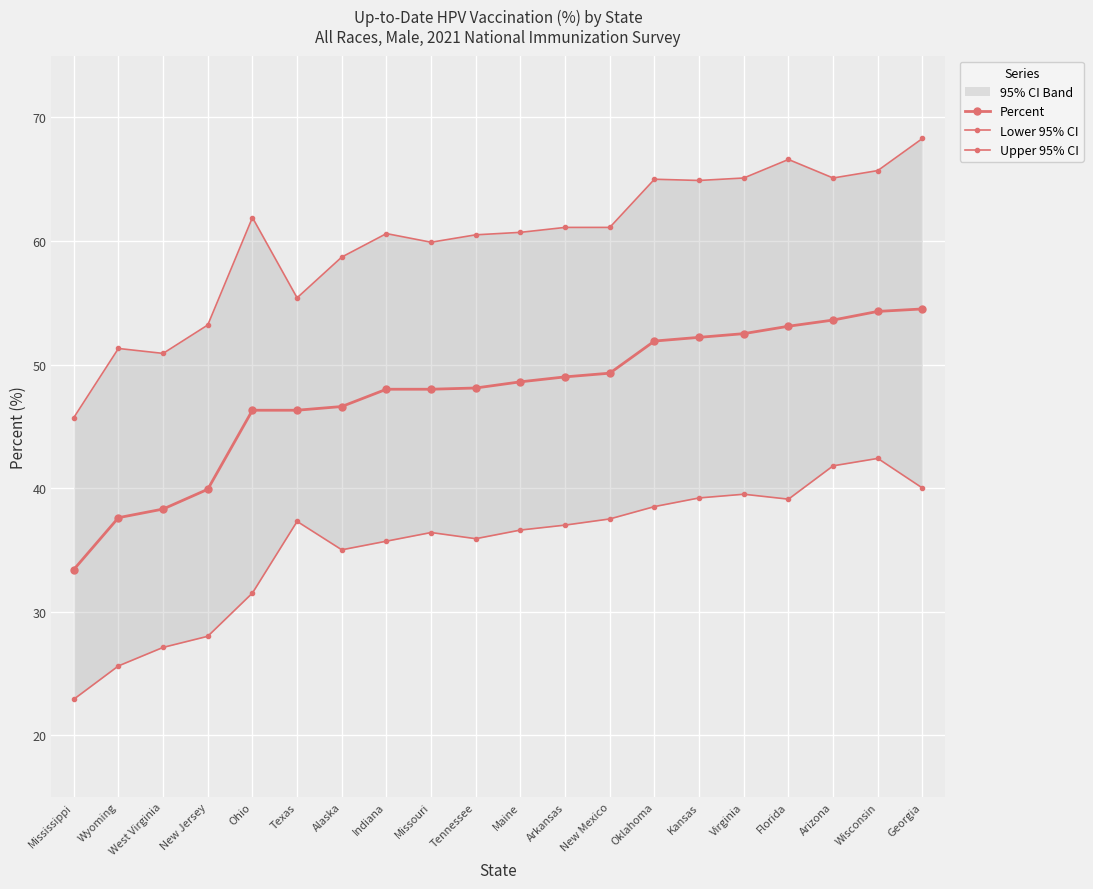

Which series has the largest total across all categories?

Upper 95% CI